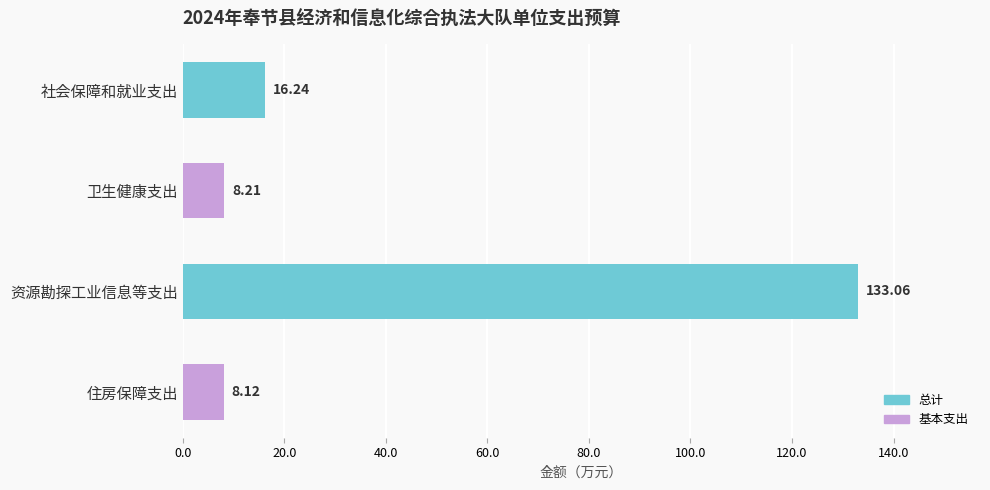

At which category does the chart reach its peak across all series?

资源勘探工业信息等支出